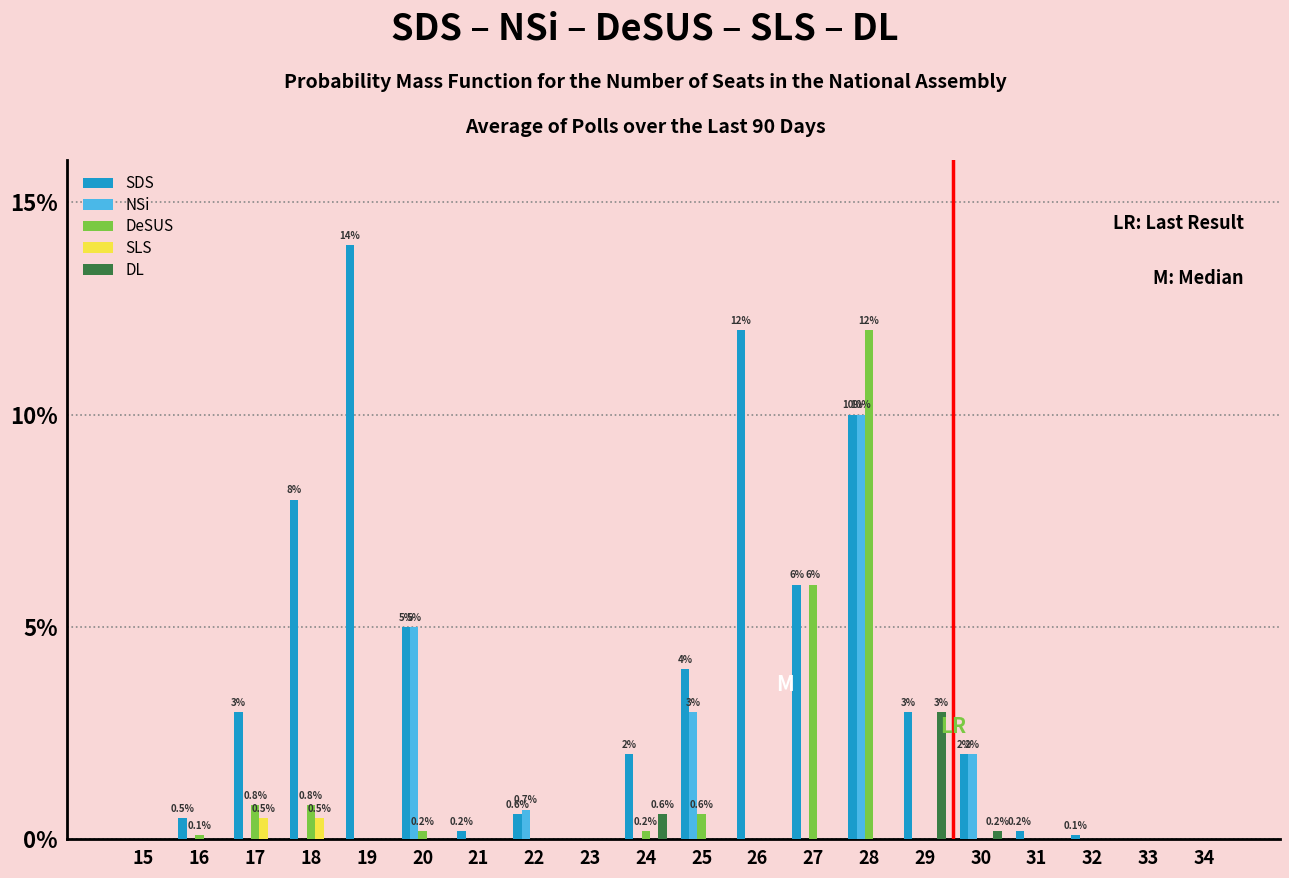

What is the sum of the SLS values at 17 and 28?

0.5